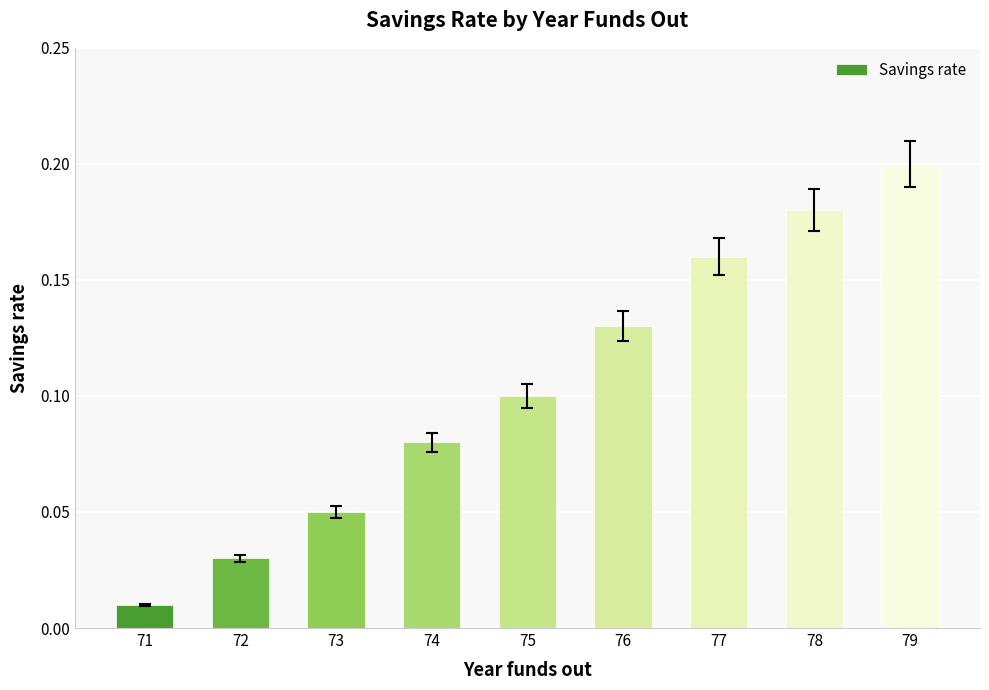

What is the sum of all values?

0.9